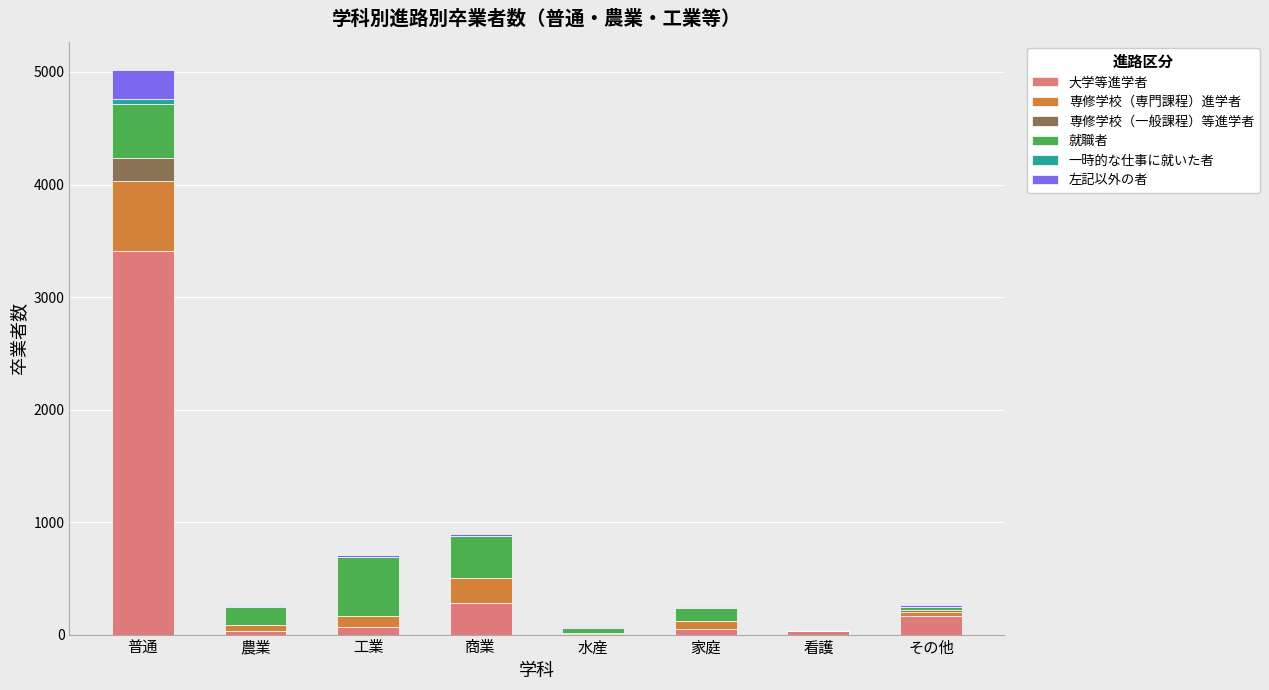

What is the maximum value for 大学等進学者?

3409